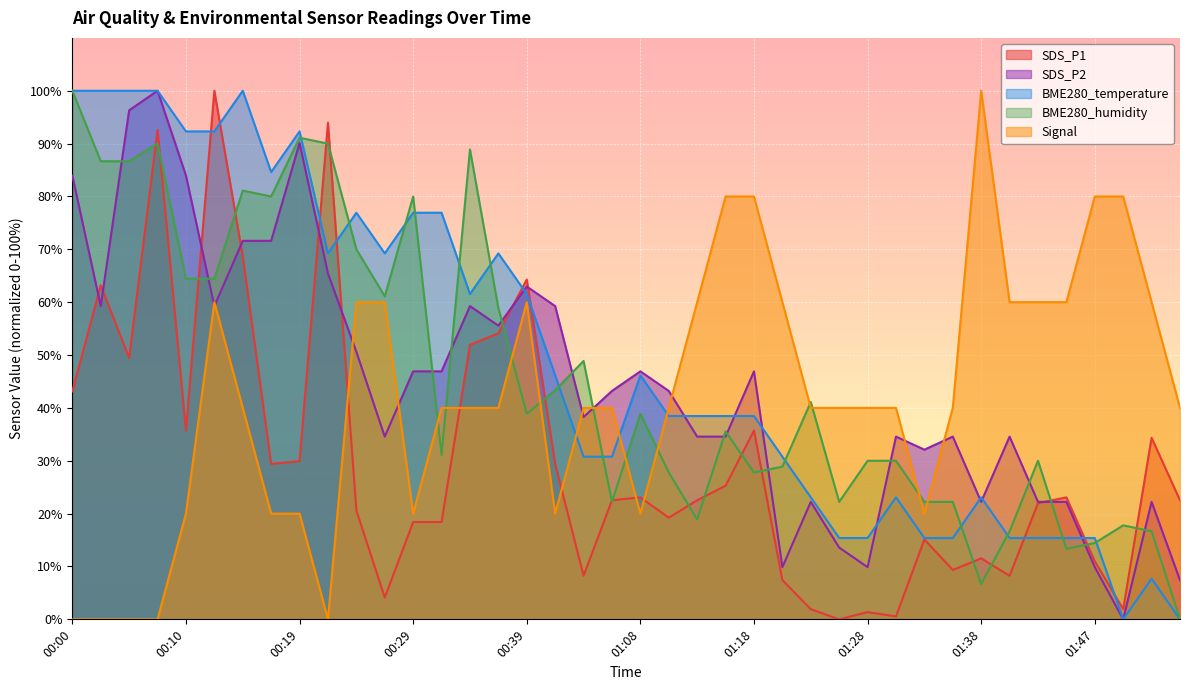

What are all the series names shown in the legend?

SDS_P1, SDS_P2, BME280_temperature, BME280_humidity, Signal